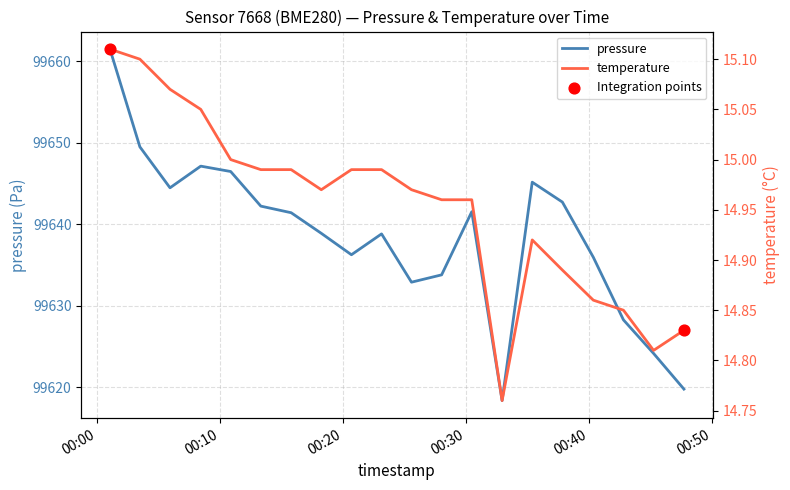

Which series contains the lowest Y value?

temperature